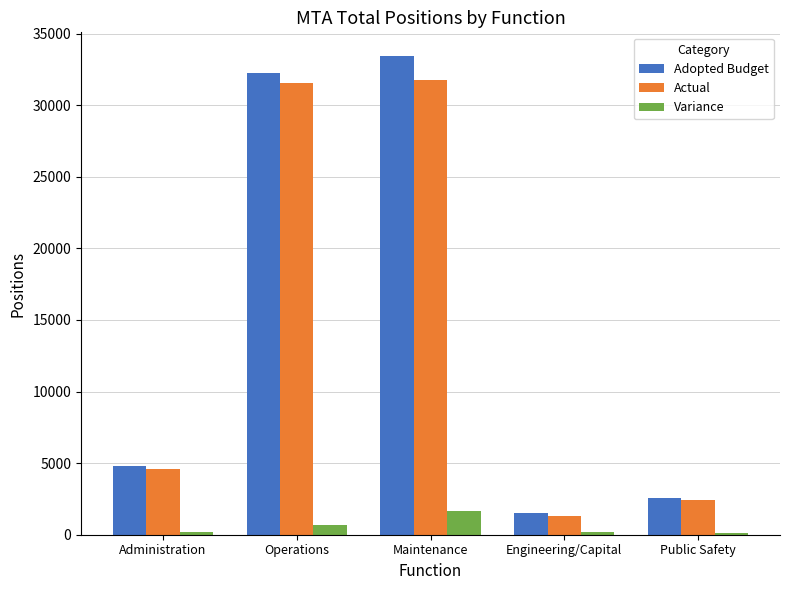

Which series has the largest range (max minus min)?

Adopted Budget